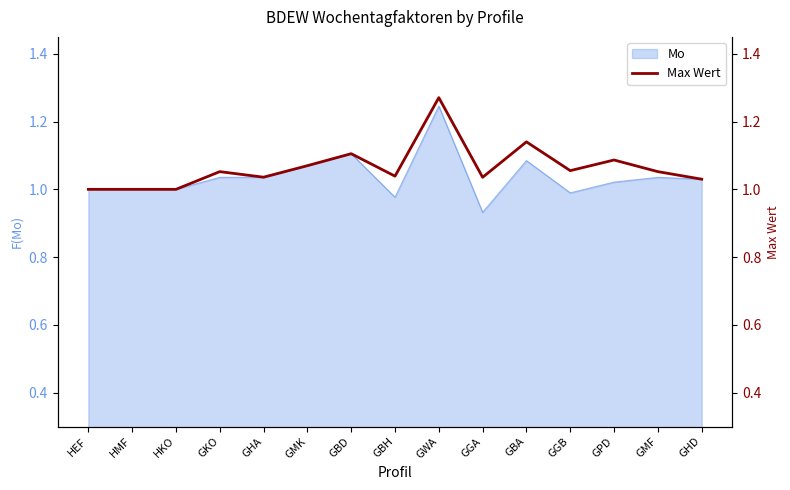

What is the difference between the second highest and minimum values?

0.1